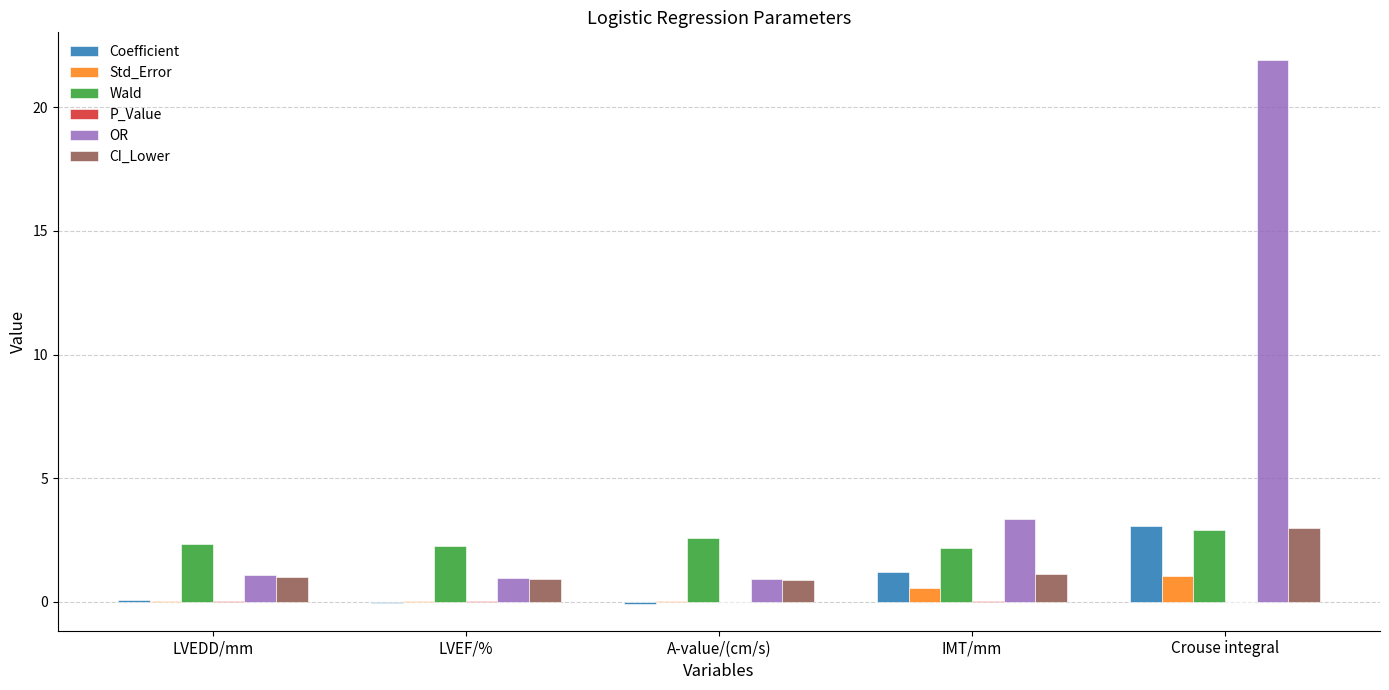

Between LVEF/% and Crouse integral, which series saw the biggest shift?

OR